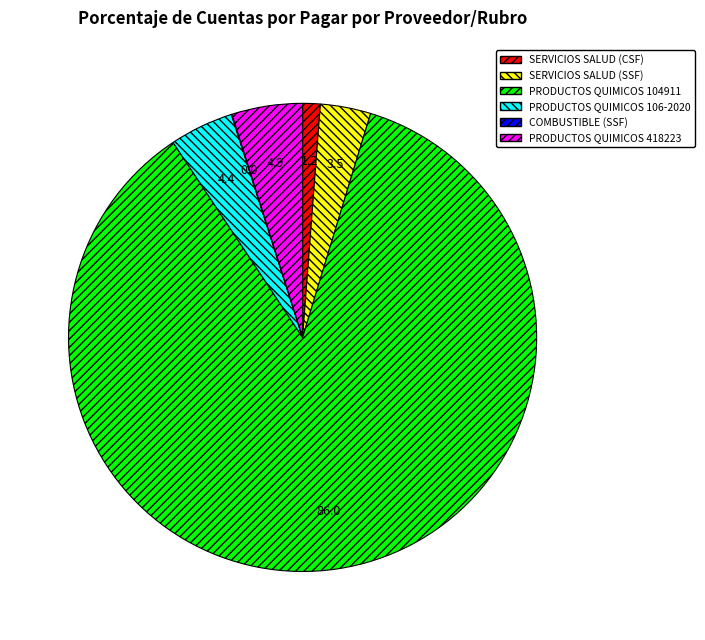

Combined, do PRODUCTOS QUIMICOS 418223 and PRODUCTOS QUIMICOS 106-2020 account for over 50%?

No